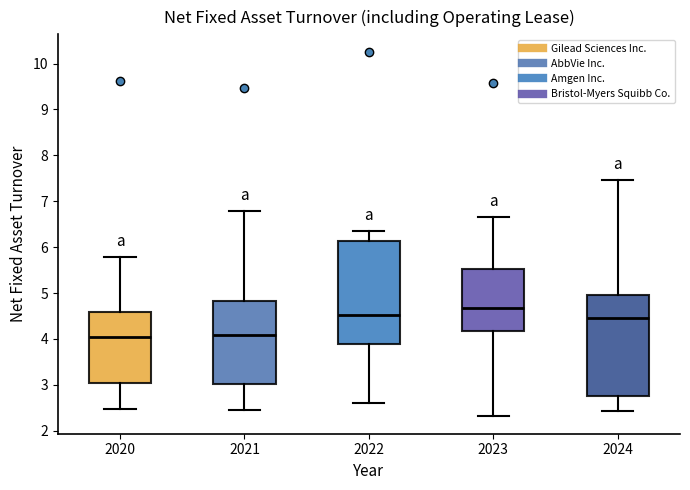

Reading left to right, transcribe this box plot: for each box, give where its median line is, the range the box spans, and where its two whiskers end, as read against the y-axis. The values are not printed on the chart, so give them approximately, as read against the axis.

2020: median 4.0, box 3.0 to 4.6, whiskers 2.5 to 5.8
2021: median 4.1, box 3.0 to 4.8, whiskers 2.5 to 6.8
2022: median 4.5, box 3.9 to 6.1, whiskers 2.6 to 6.4
2023: median 4.7, box 4.2 to 5.5, whiskers 2.3 to 6.7
2024: median 4.5, box 2.8 to 4.9, whiskers 2.4 to 7.5